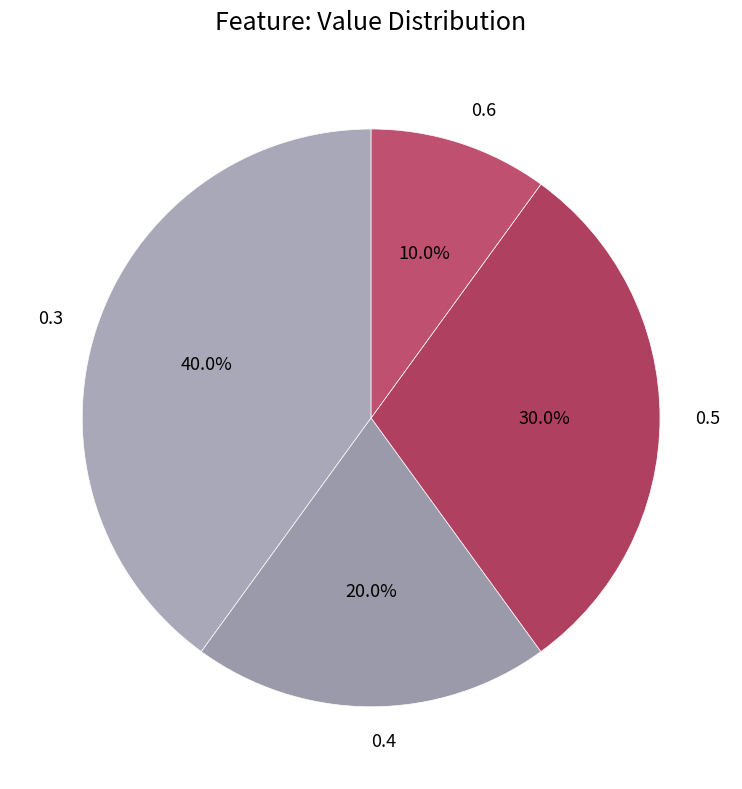

To the nearest percent, what is the average slice percentage?

25%